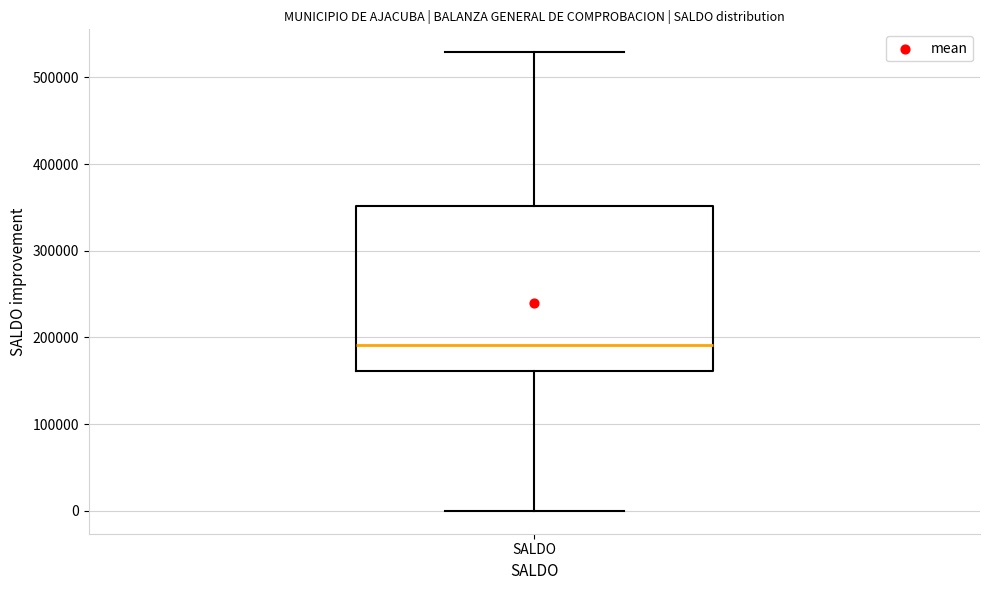

Read this box plot against the y-axis: the position of the median line, the range covered by the box, and the ends of both whiskers. The values are not printed on the chart, so give them approximately, as read against the axis.

median 190000, box 160000 to 350000, whiskers 0 to 530000